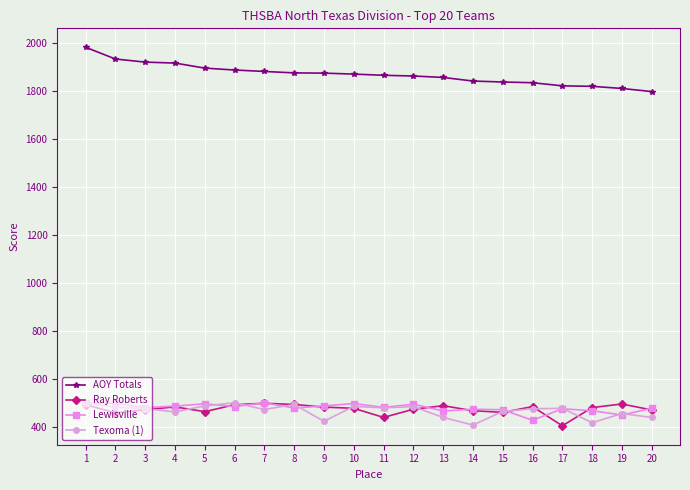

What is the maximum value for AOY Totals?

1983